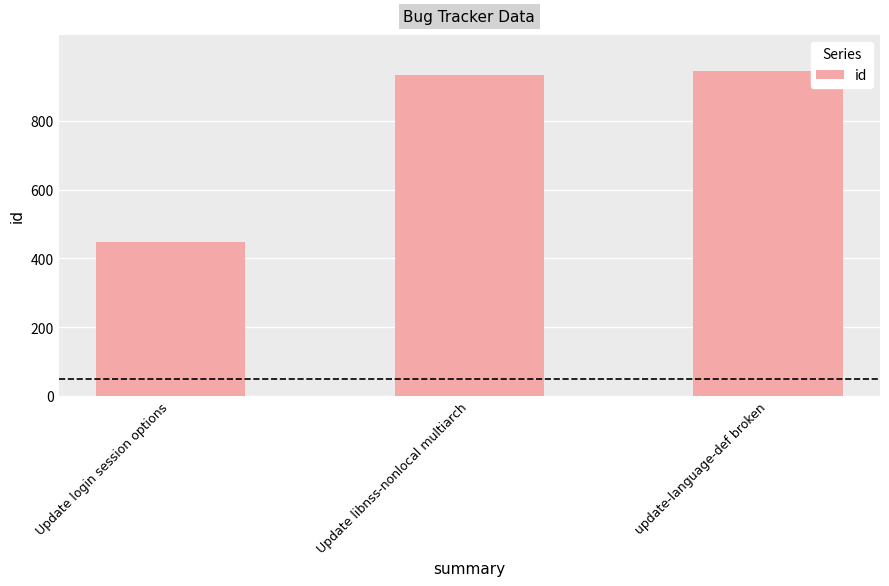

What is the minimum value shown in the chart?

447